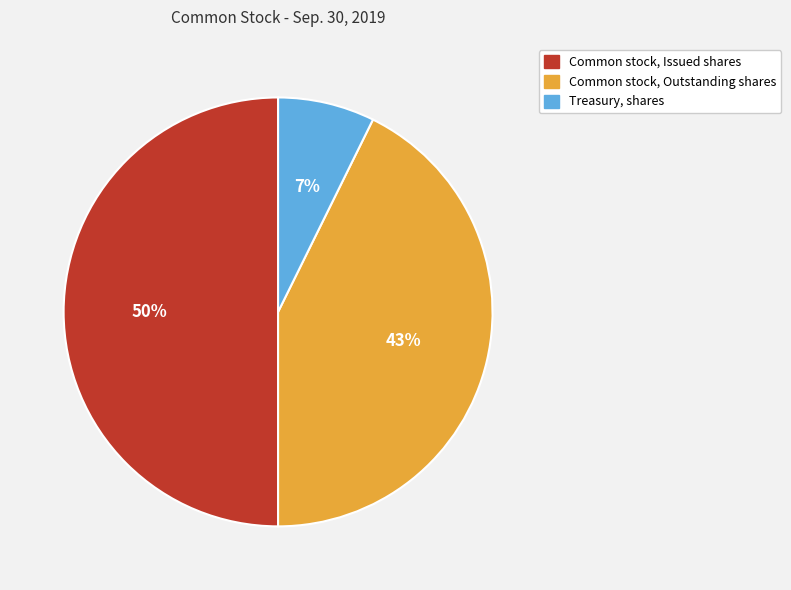

Between Common stock, Outstanding shares and Common stock, Issued shares, which is larger?

Common stock, Issued shares